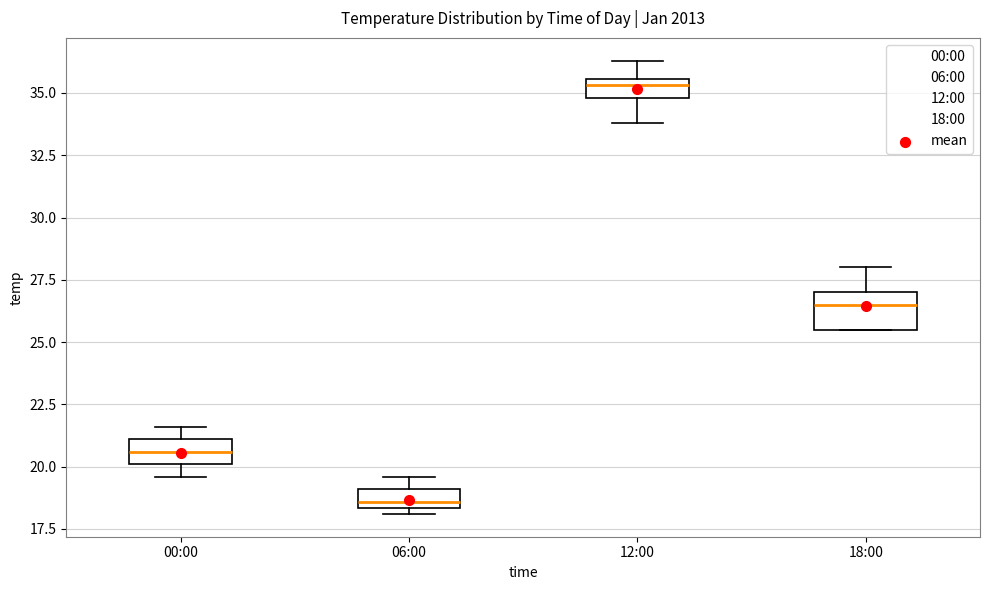

Reading left to right, read every box against the y-axis: the position of its median line, the range the box covers, and the ends of its whiskers. The values are not printed on the chart, so give them approximately, as read against the axis.

00:00: median 20.5, box 20.0 to 21.0, whiskers 19.5 to 21.5
06:00: median 18.5 (just above the box's lower edge), box 18.5 to 19.0, whiskers 18.0 to 19.5
12:00: median 35.5 (just below the box's upper edge), box 35.0 to 35.5, whiskers 34.0 to 36.5
18:00: median 26.5, box 25.5 to 27.0, whiskers 25.5 to 28.0